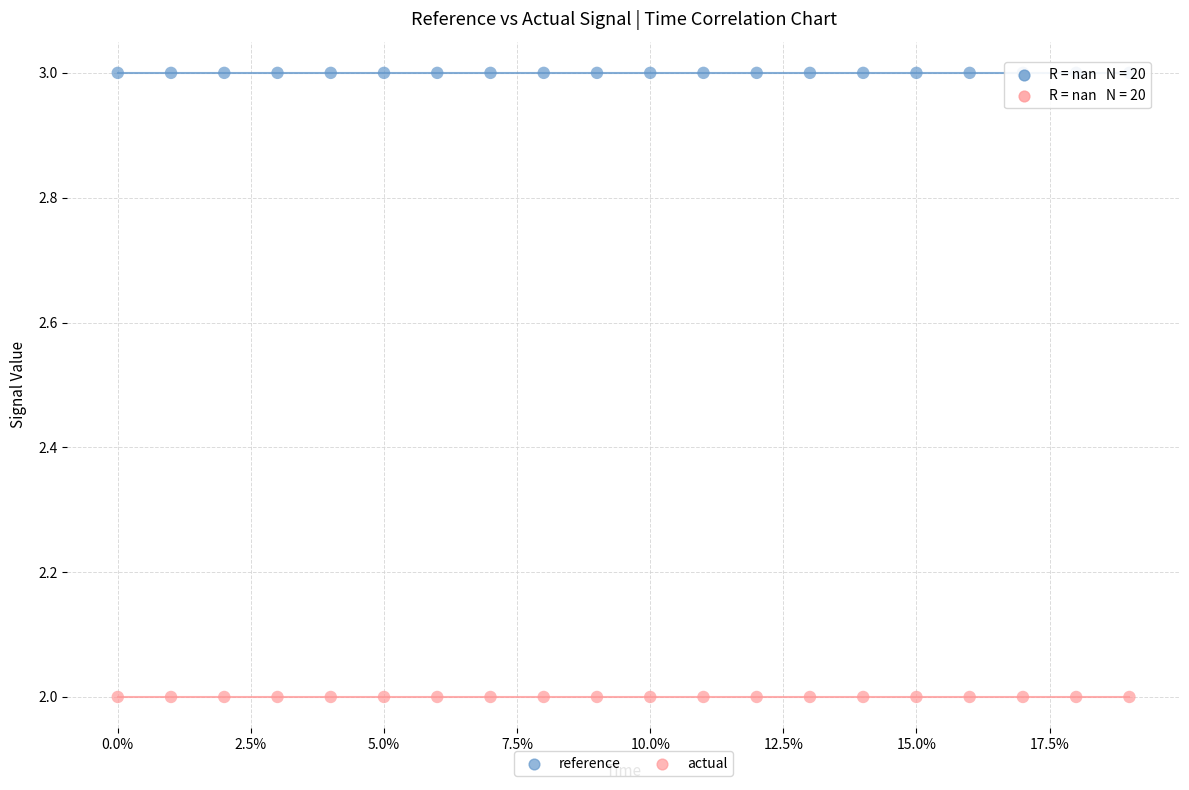

What are all the series names shown in the legend?

reference, actual